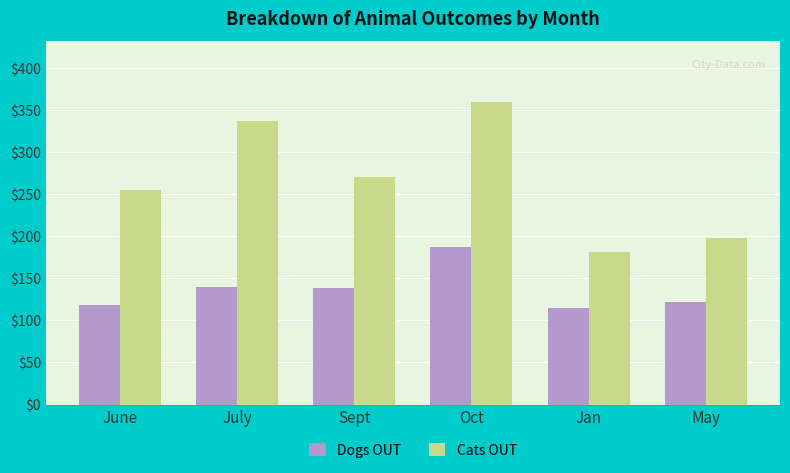

What is the approximate value of Dogs OUT at July, to the nearest 10?

140